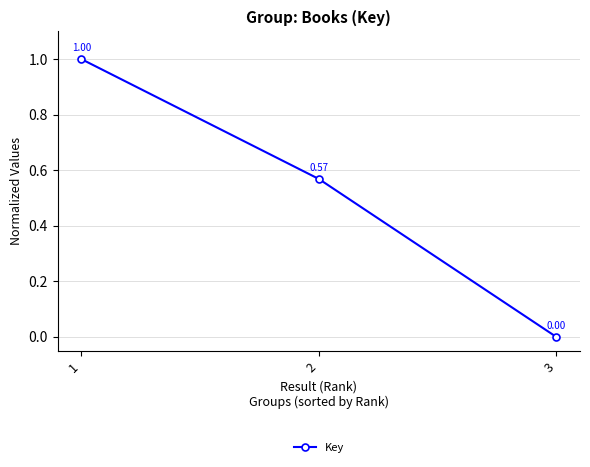

How many distinct data groups are displayed?

1